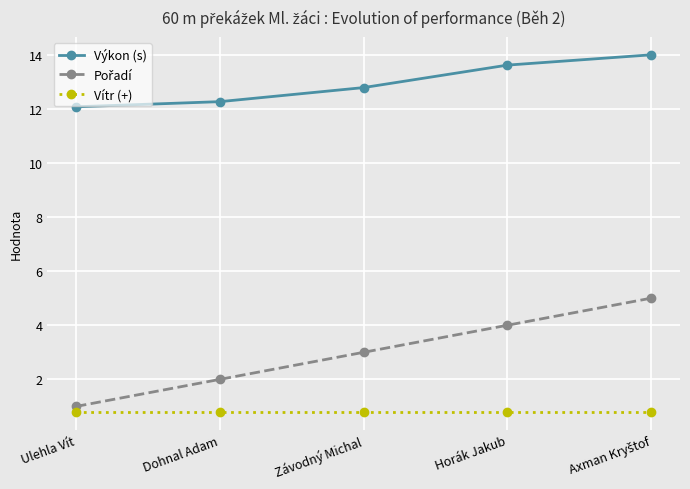

What is the spread (max minus min) of values at Ulehla Vít?

11.3